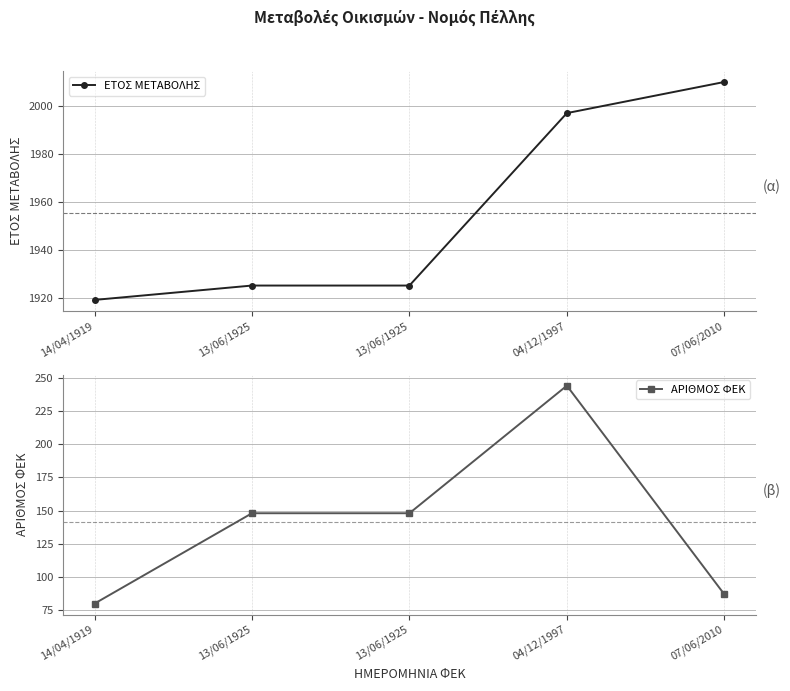

At how many categories does at least one series exceed 1111?

5